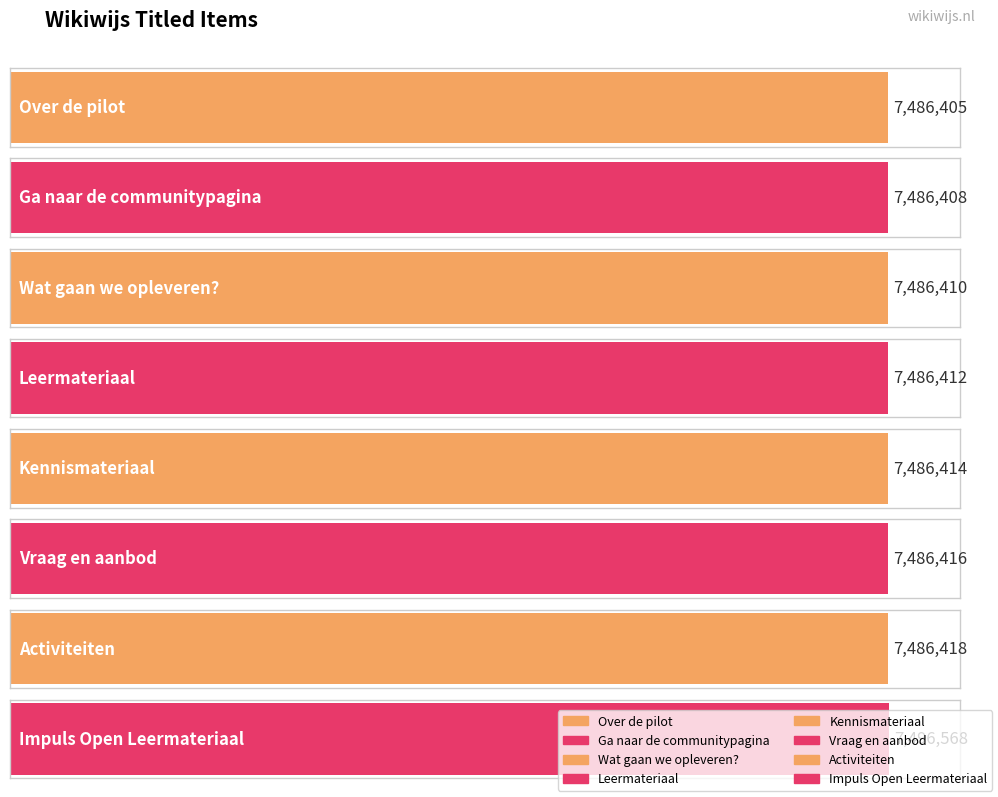

What is the change in value from Leermateriaal to Impuls Open Leermateriaal?

+10156